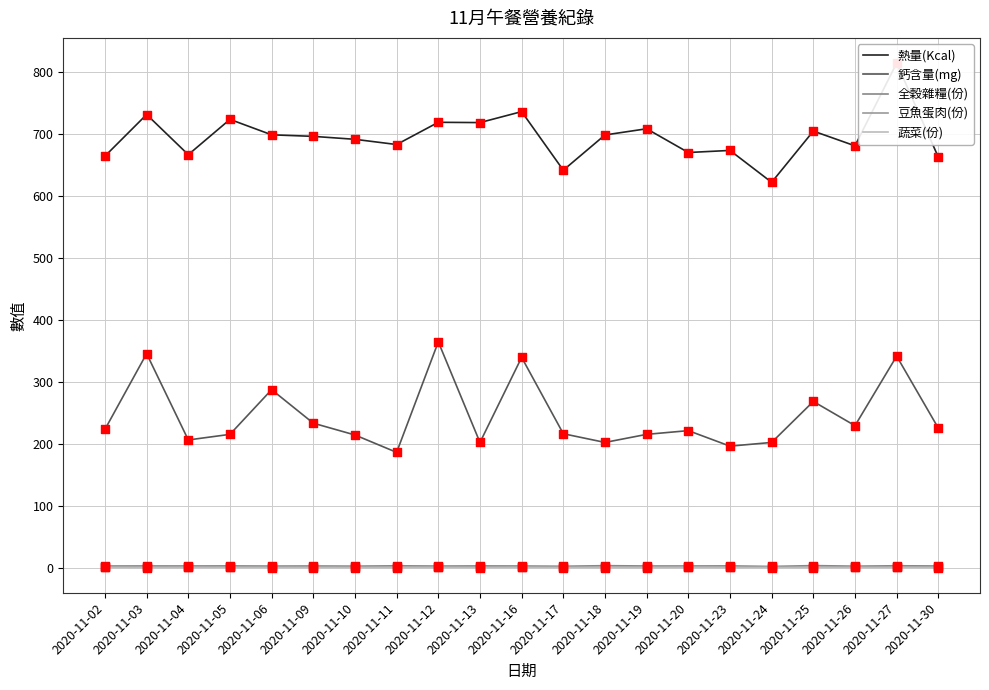

At which category is the sum across all series the highest?

2020-11-27